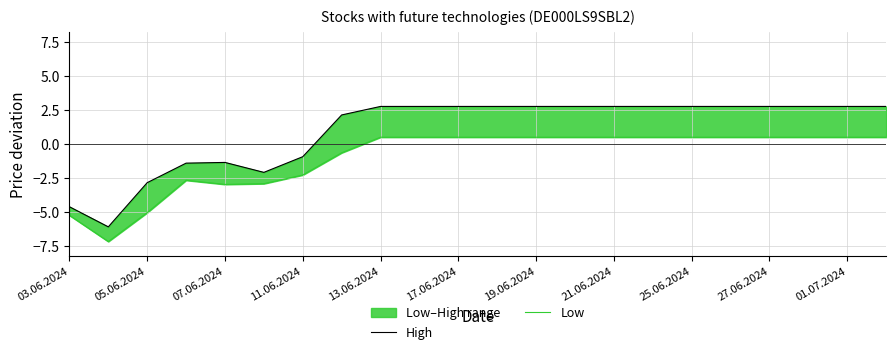

What is the lowest value of the Low series?

-7.2